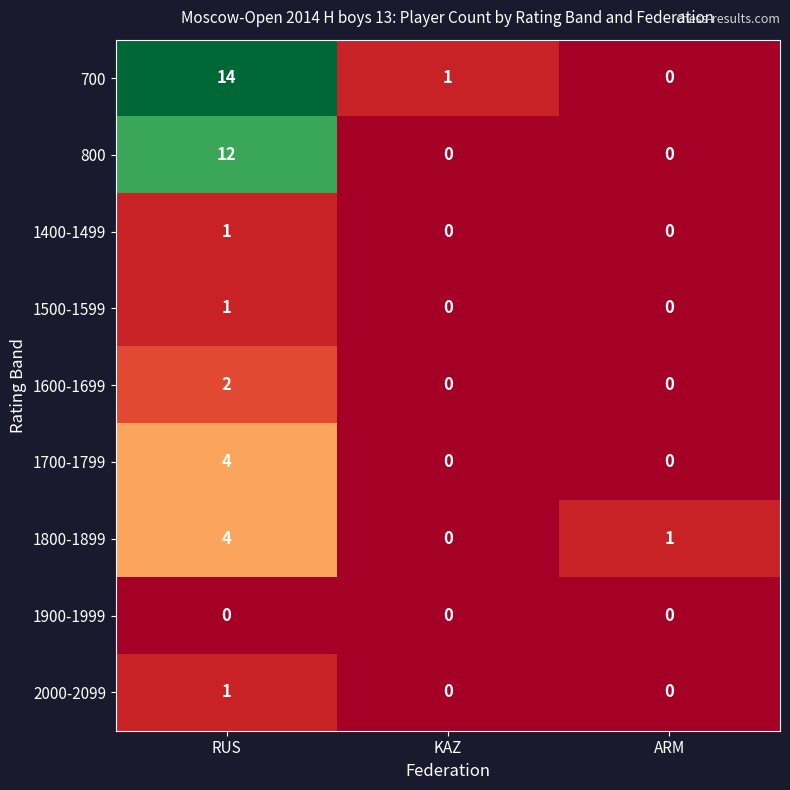

At which category is the sum across all series the highest?

RUS